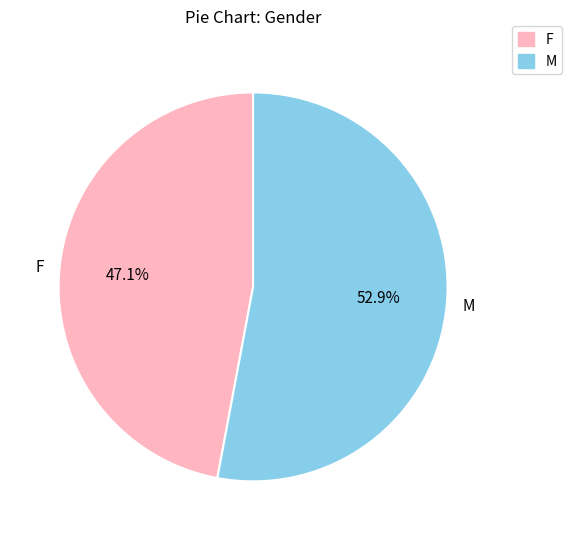

Which category has the smallest portion of the pie?

F